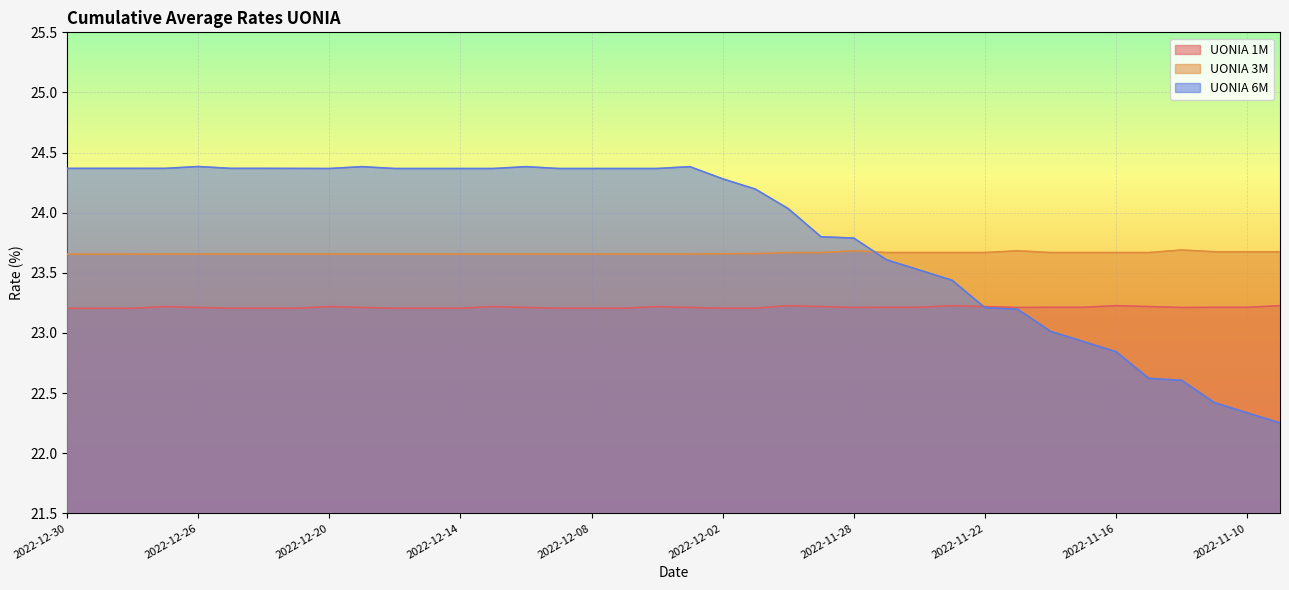

What are all the series names shown in the legend?

UONIA 1M, UONIA 3M, UONIA 6M